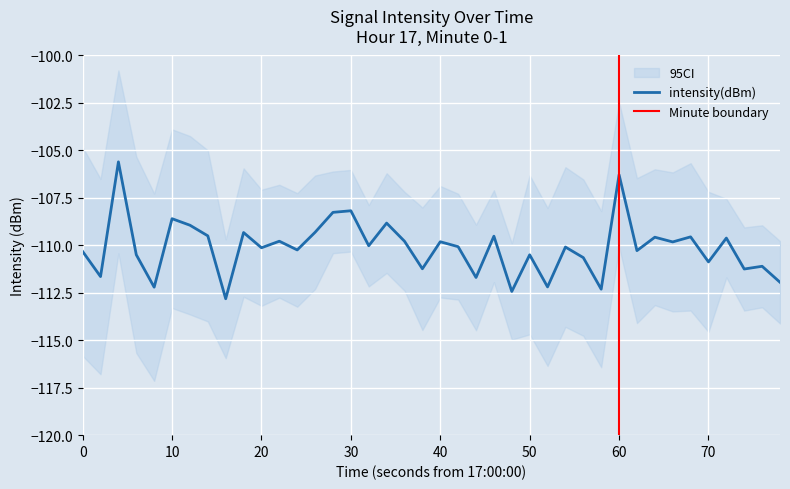

How many lines are shown in the chart?

1